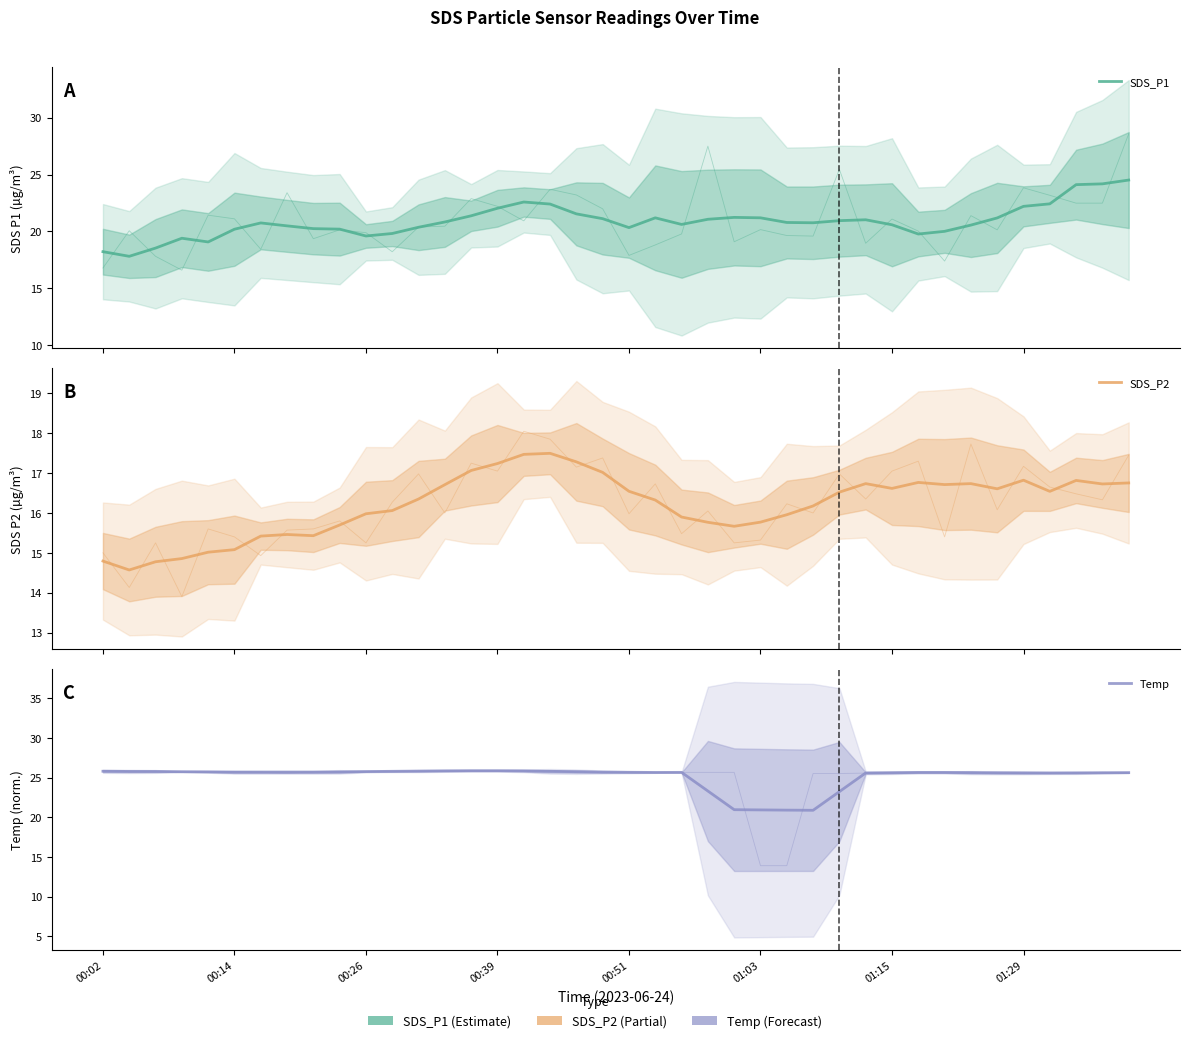

Is the value of SDS_P2 at 31 greater than the value of SDS_P1 at 32?

No